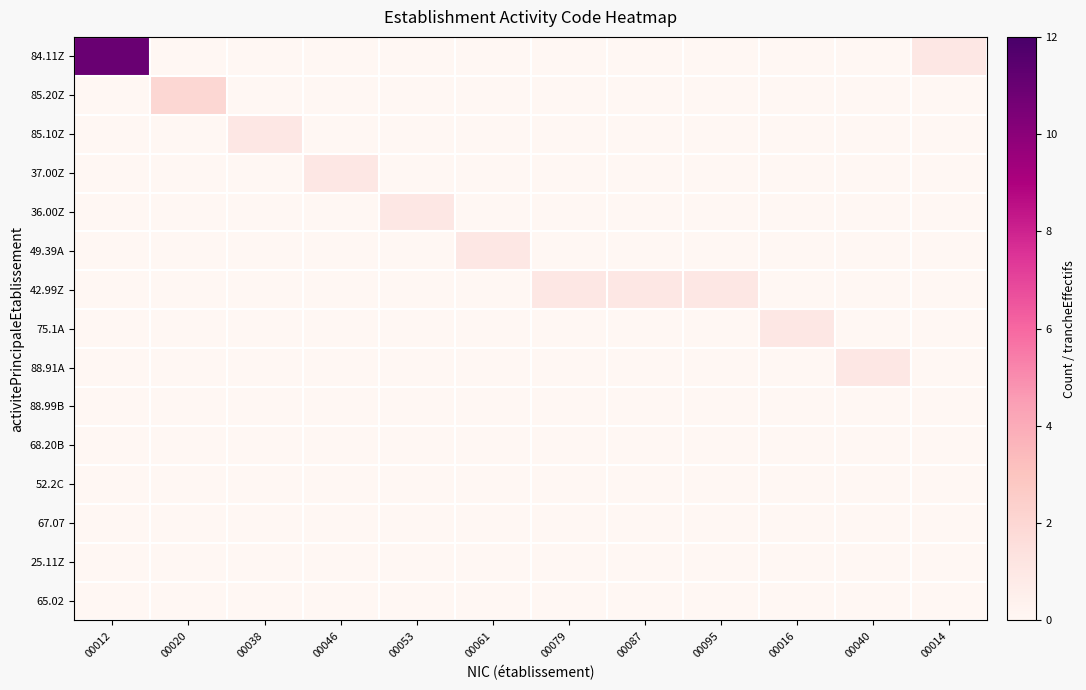

What is the total value across all series at 00095?

1